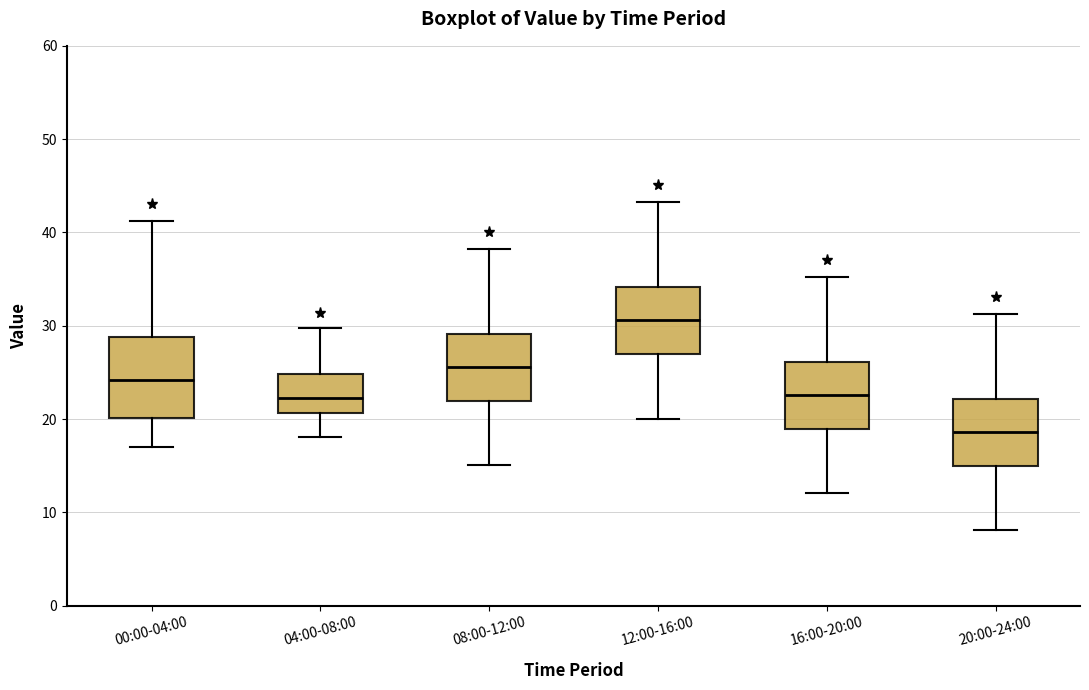

Which box is the tallest, from its lower edge to its upper edge?

00:00-04:00